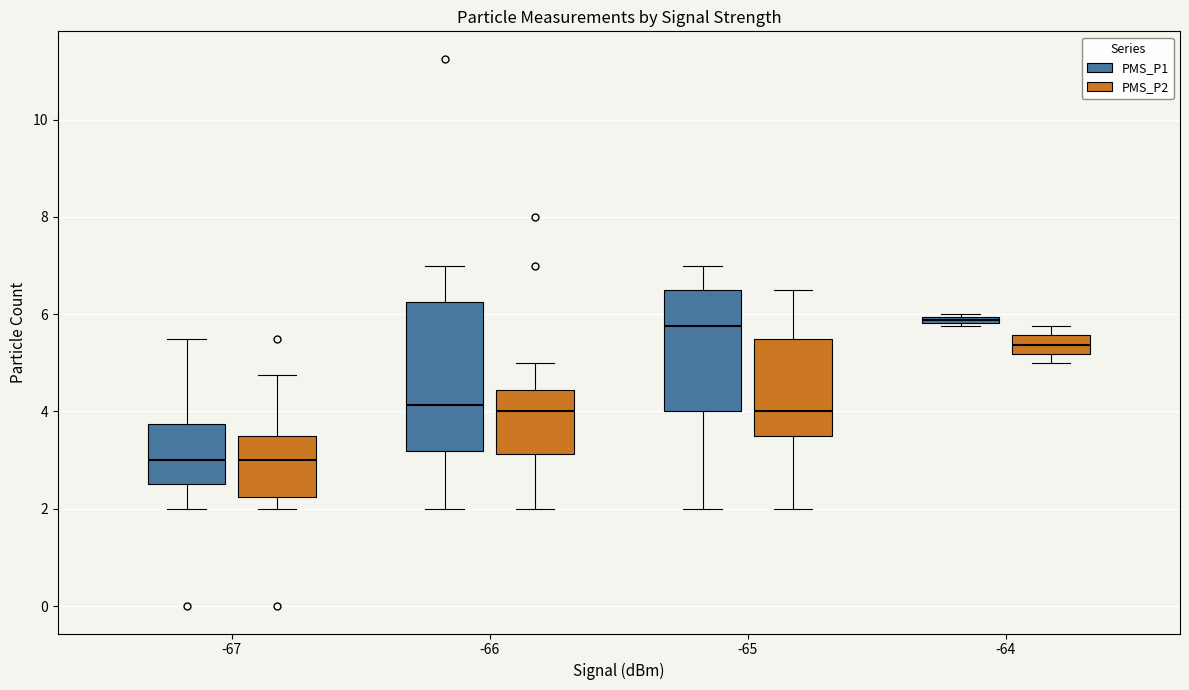

Which box is the tallest, from its lower edge to its upper edge?

-66 (PMS_P1)